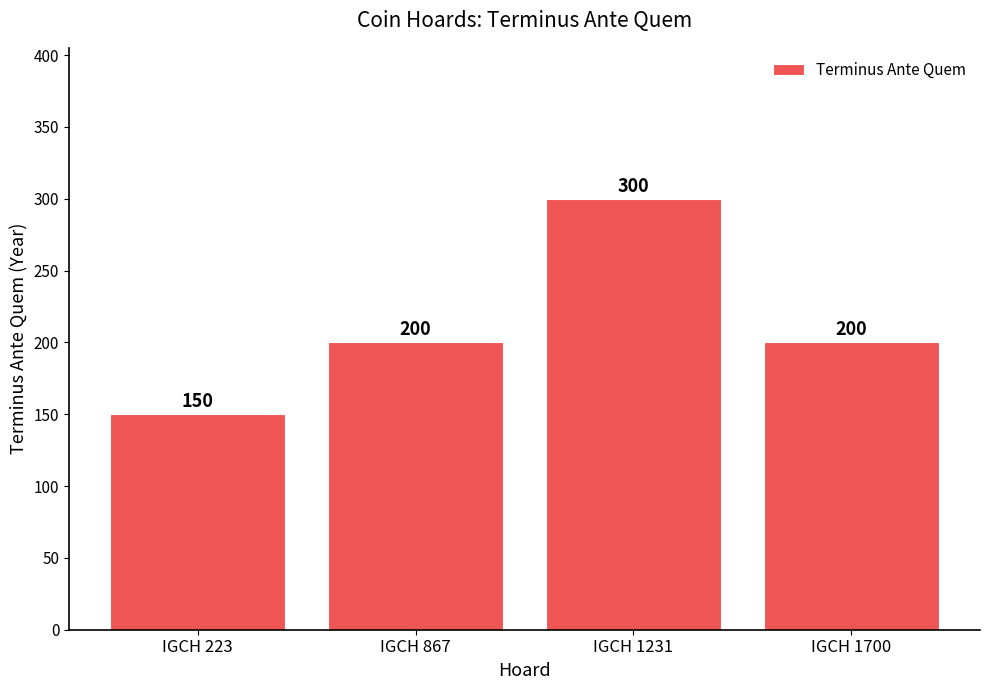

The value at IGCH 223 is 242. True or false?

False